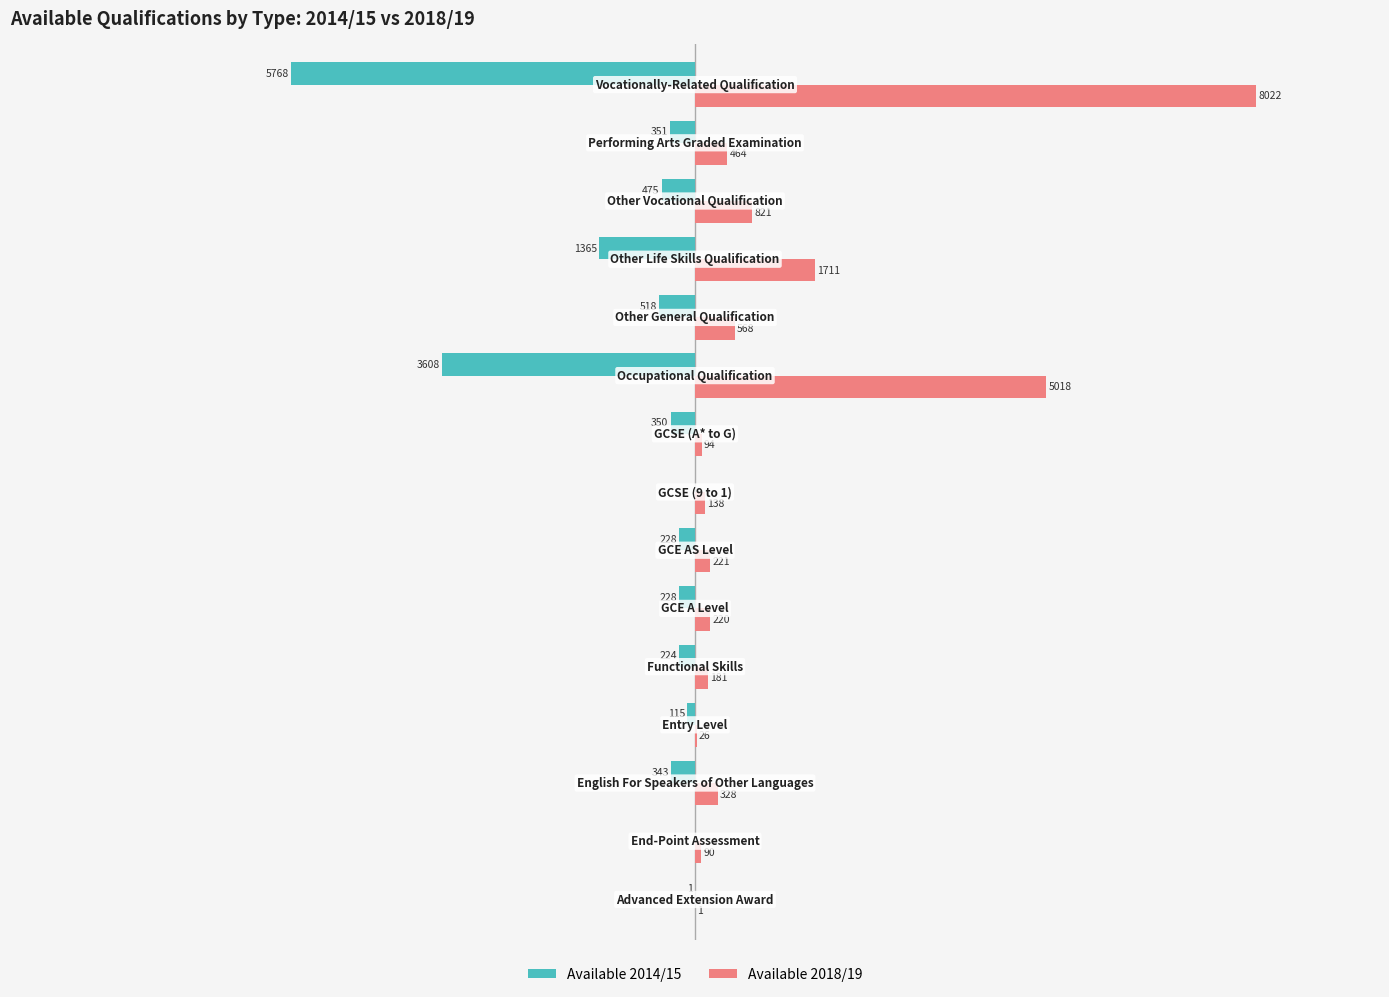

Which series has the largest total across all categories?

Available 2018/19